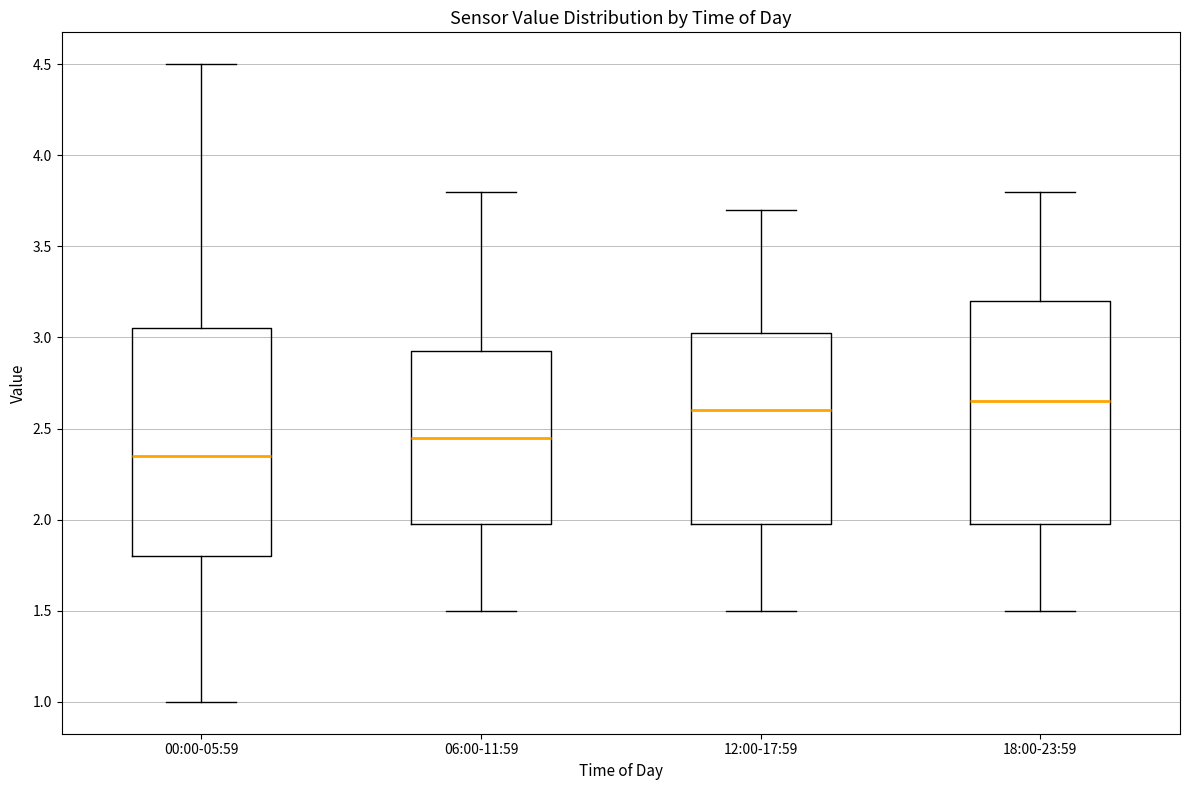

Where does the median line of the box for 00:00-05:59 sit on the y-axis? The values are not printed on the chart, so give them approximately, as read against the axis.

2.35